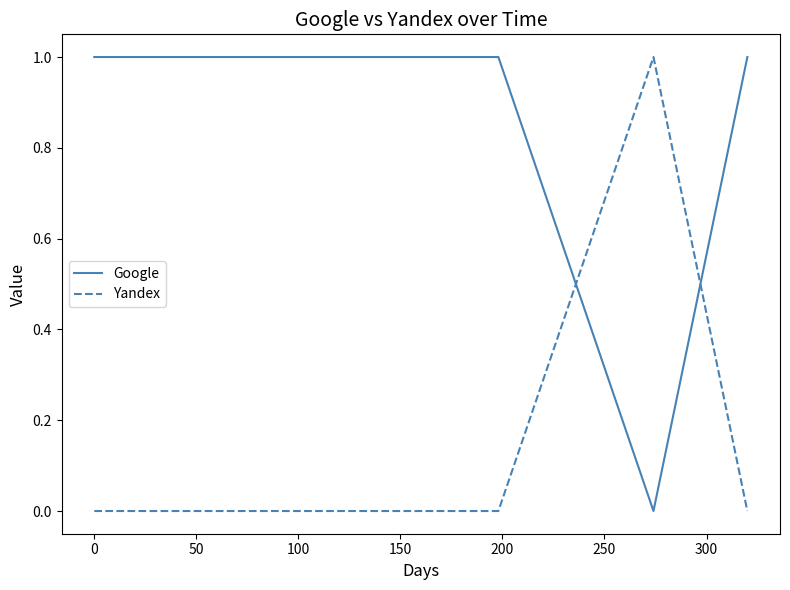

Which series has the largest total across all categories?

Google